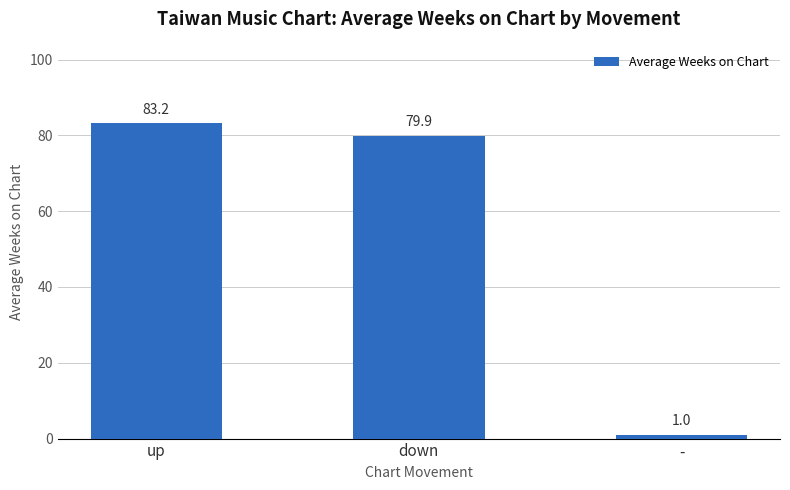

The chart shows a value of 83.2 at up. True or false?

True